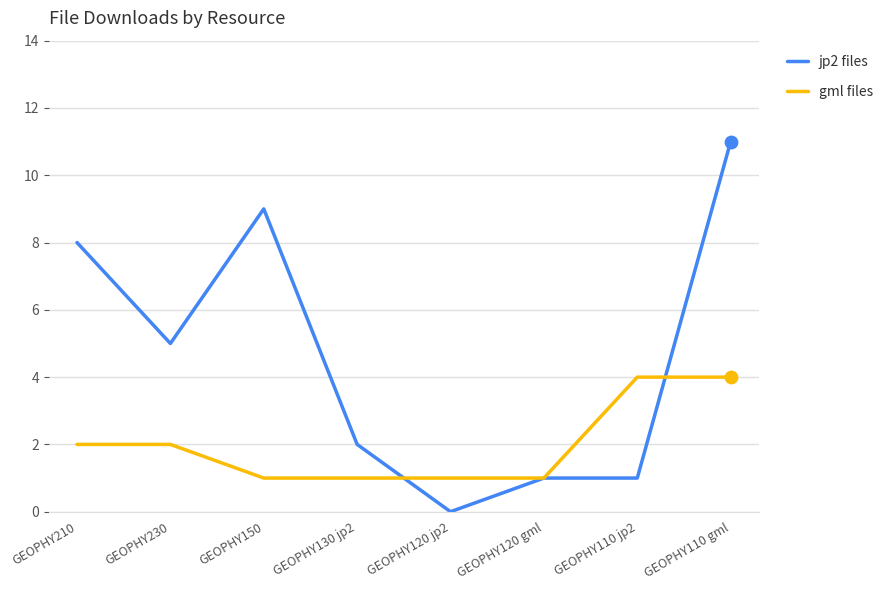

Which series has the largest range (max minus min)?

jp2 files